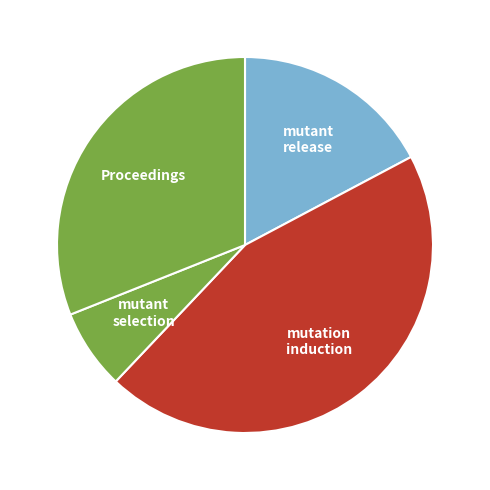

Is mutation induction the majority of the pie?

No